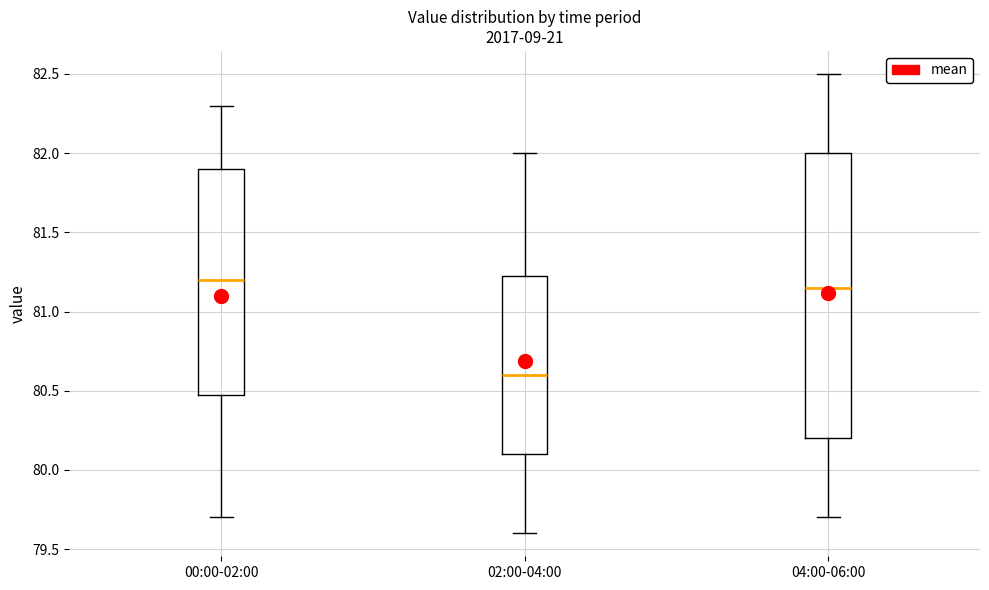

Where does the median line of the box for 02:00-04:00 sit on the y-axis? The values are not printed on the chart, so give them approximately, as read against the axis.

80.60